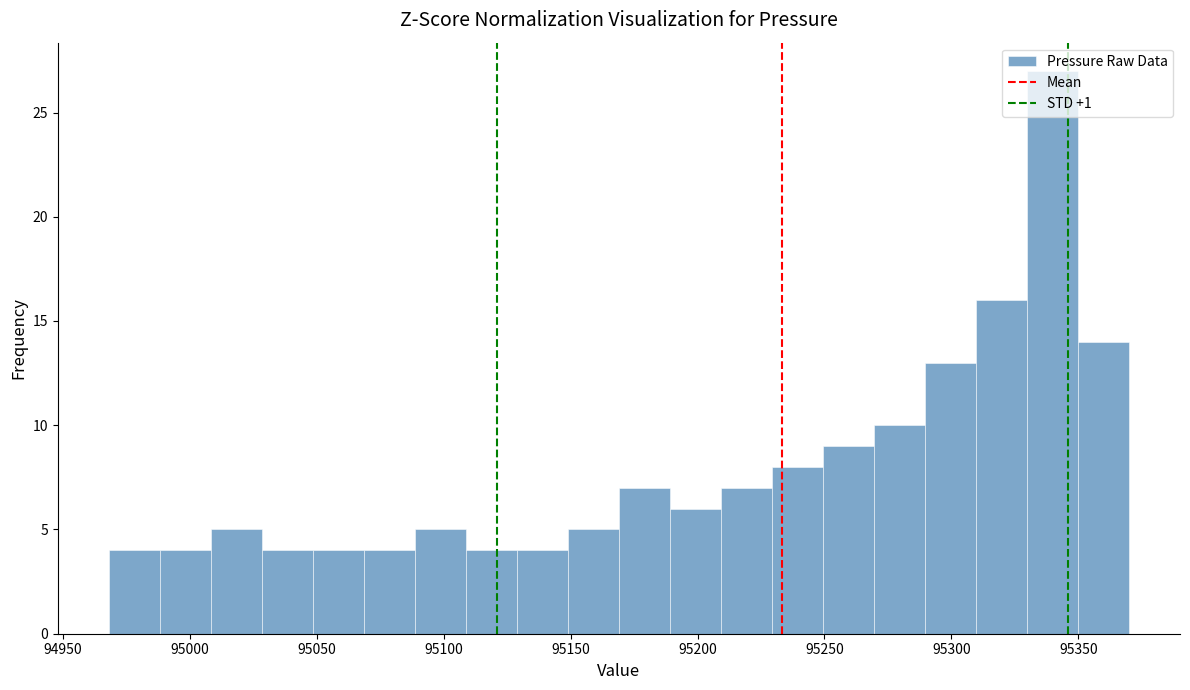

Reading left to right, transcribe this chart: for each bar, give the range it covers on the x-axis and its height. Neither the bar edges nor the heights are printed on the chart, so give them approximately, as read against the axes.

94970 to 94990: 4
94990 to 95010: 4
95010 to 95030: 5
95030 to 95050: 4
95050 to 95070: 4
95070 to 95090: 4
95090 to 95110: 5
95110 to 95130: 4
95130 to 95150: 4
95150 to 95170: 5
95170 to 95190: 7
95190 to 95210: 6
95210 to 95230: 7
95230 to 95250: 8
95250 to 95270: 9
95270 to 95290: 10
95290 to 95310: 13
95310 to 95330: 16
95330 to 95350: 27
95350 to 95370: 14